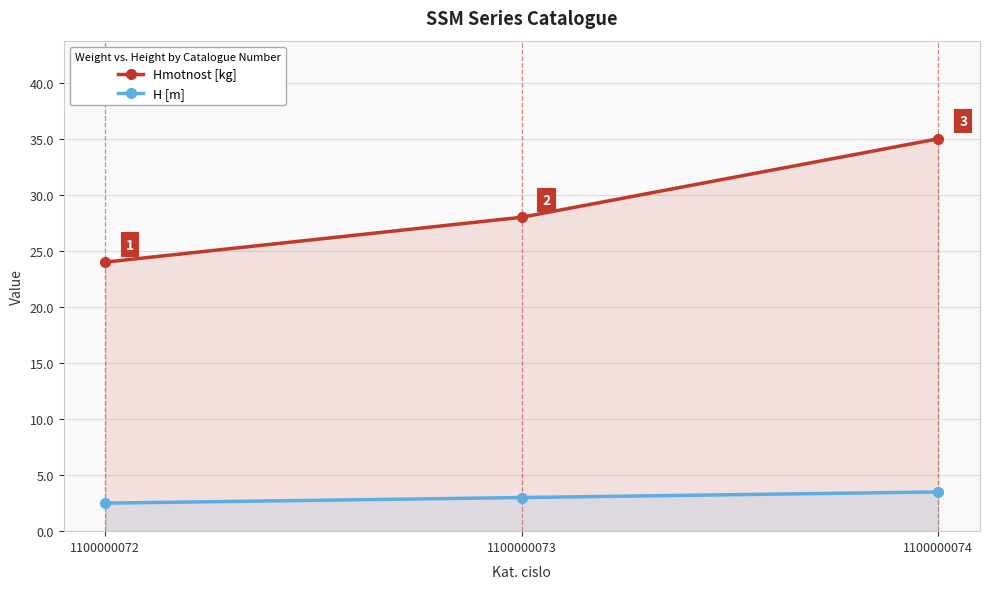

Which has a higher value, 1100000072 or 1100000074?

1100000074